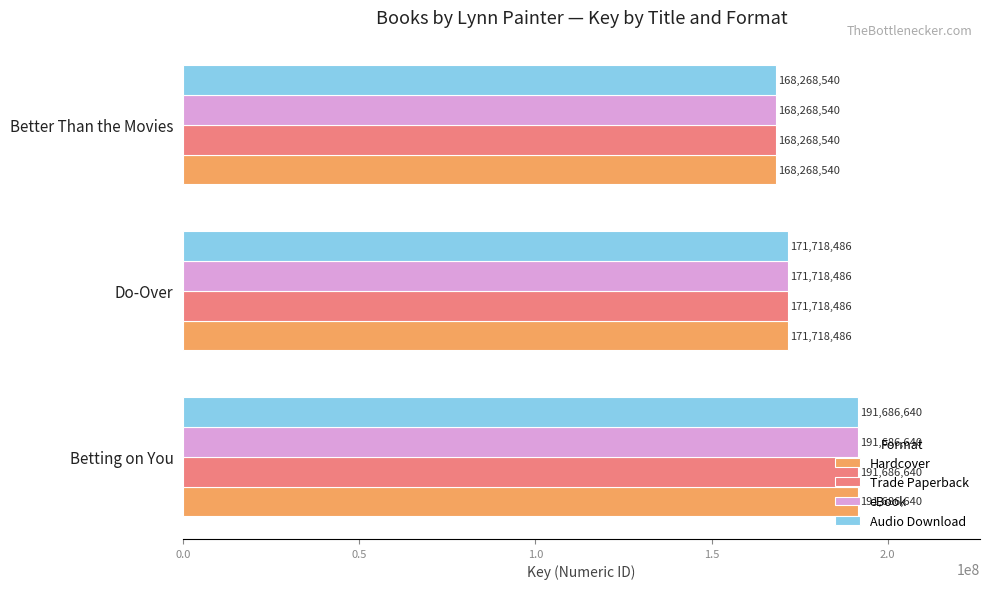

The eBook series shows 168268540 at Better Than the Movies. True or false?

True